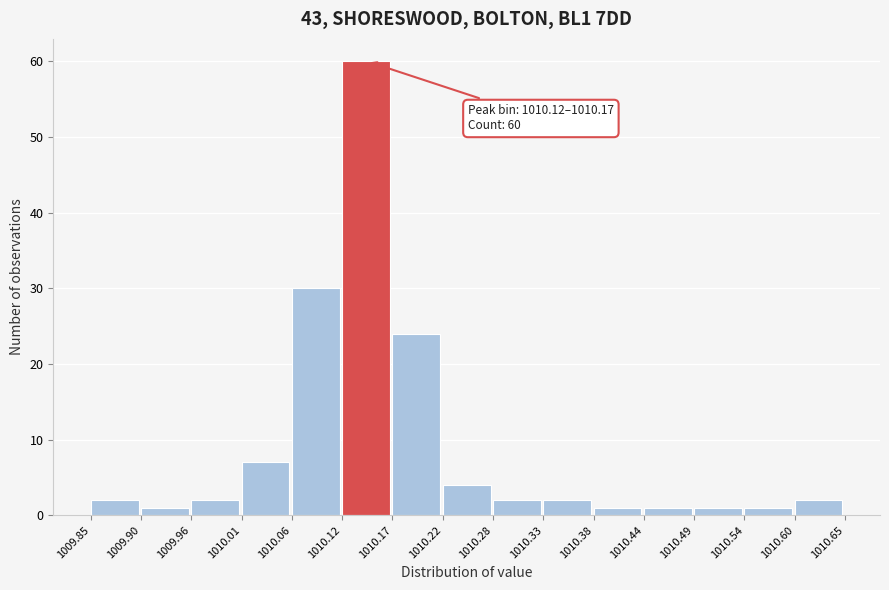

Over which range of the x-axis is the bar tallest?

1010.12 to 1010.17